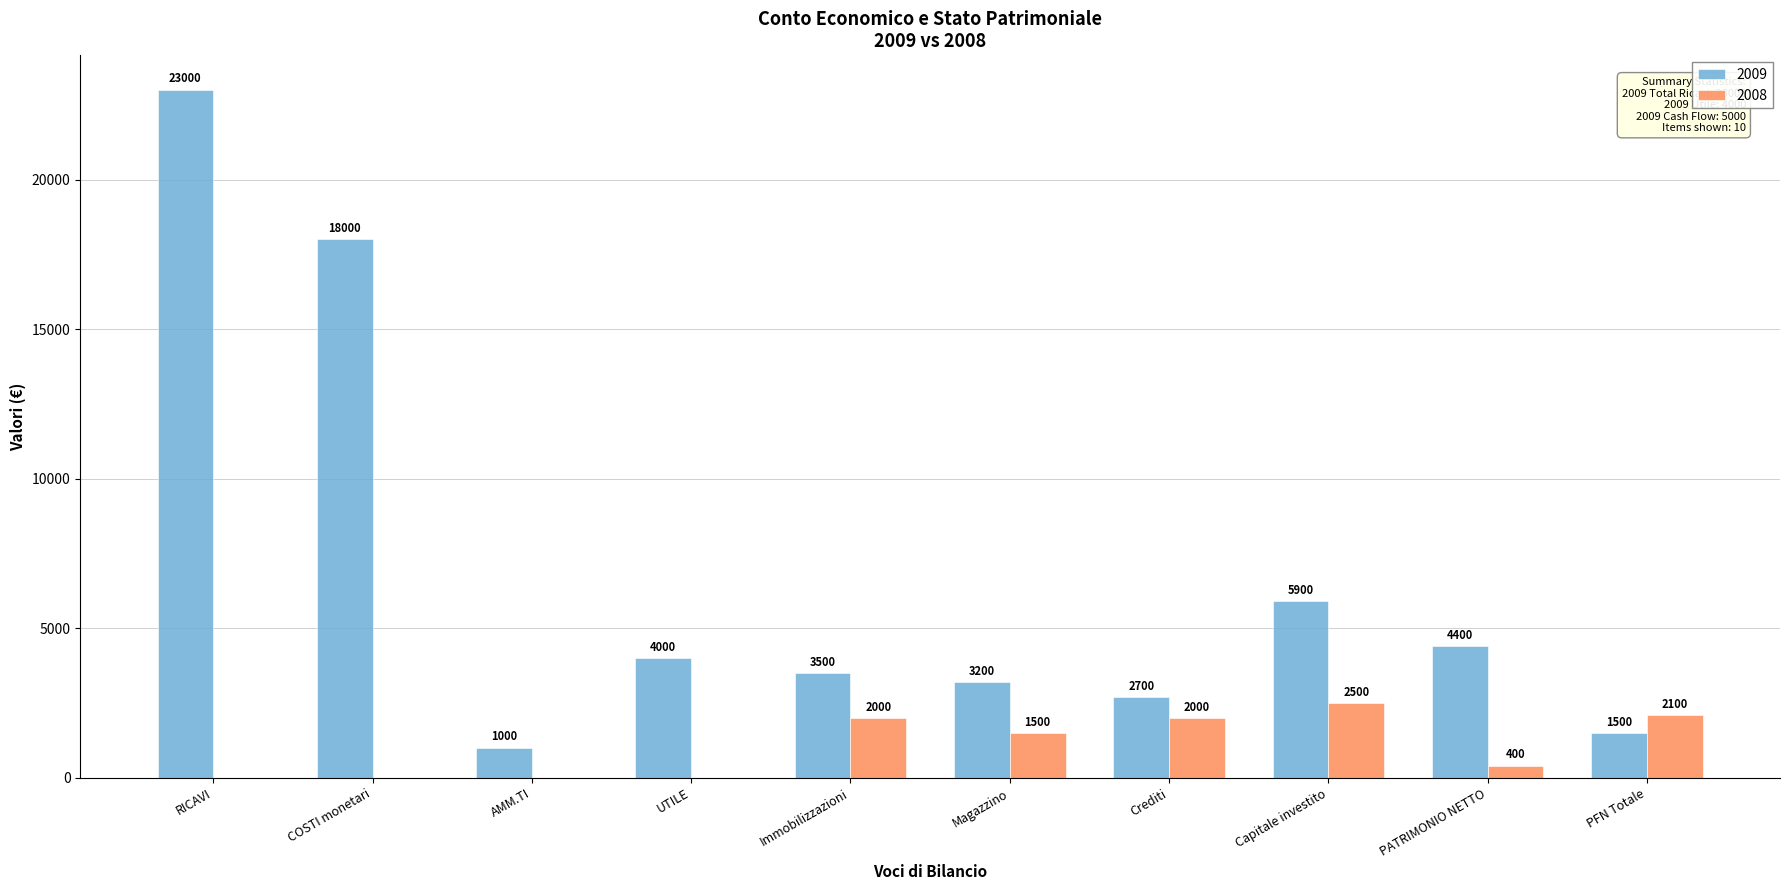

The 2009 series shows 5474 at UTILE. True or false?

False